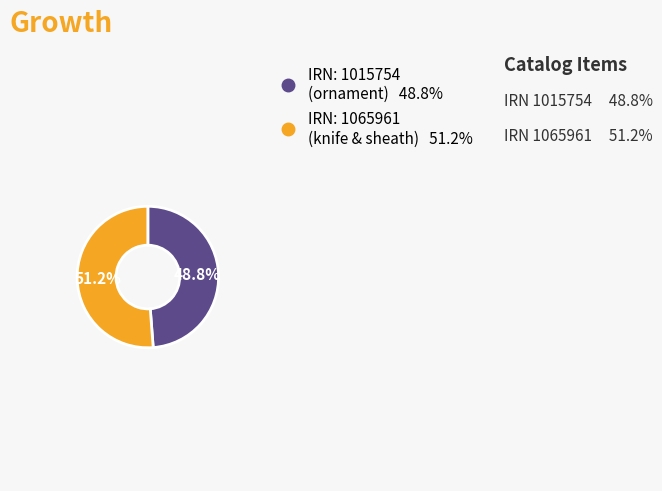

Does any single category account for the majority?

Yes